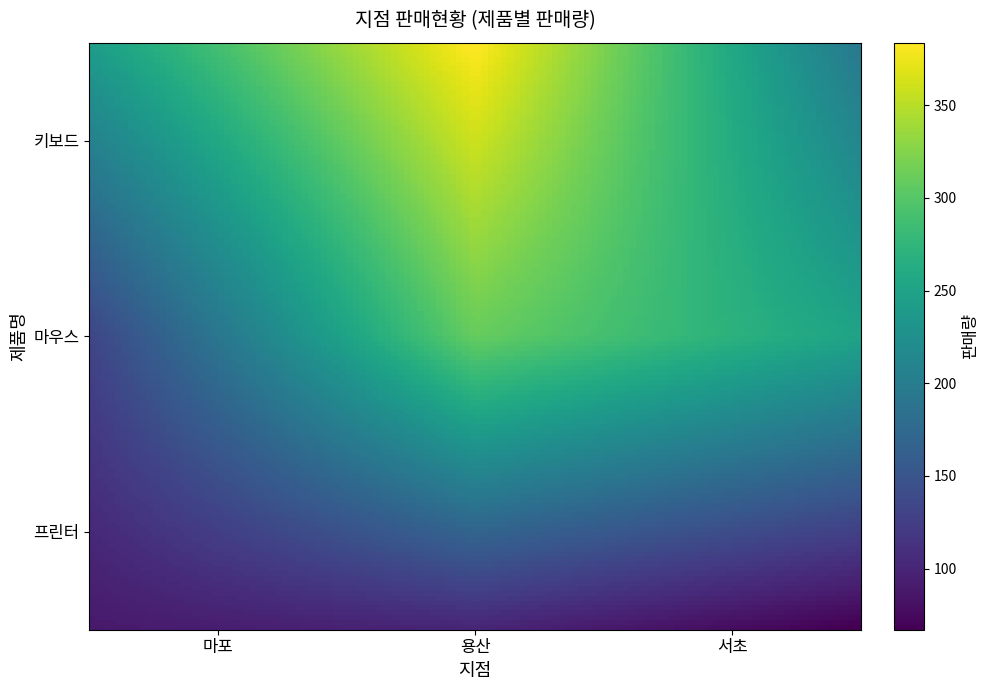

What is the minimum value for 마우스?

134